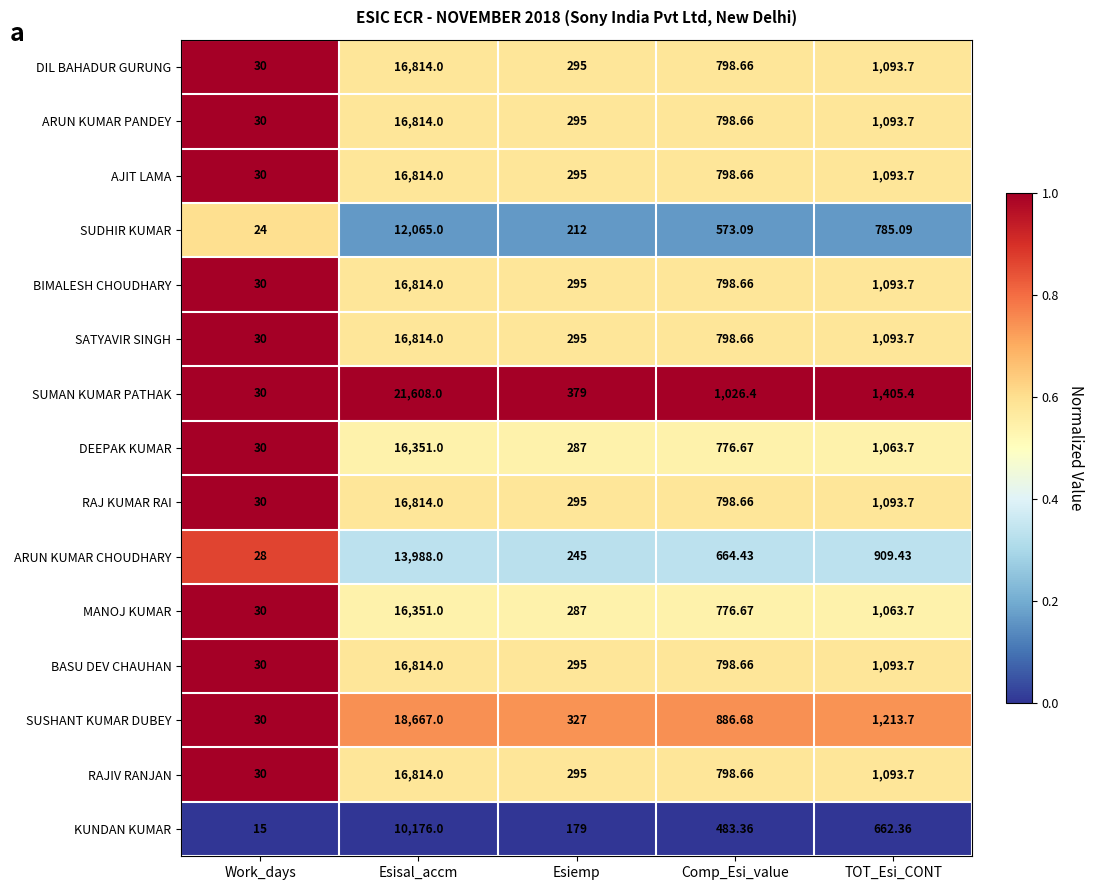

List the labels in order of DEEPAK KUMAR value, largest first.

Esisal_accm, TOT_Esi_CONT, Comp_Esi_value, Esiemp, Work_days